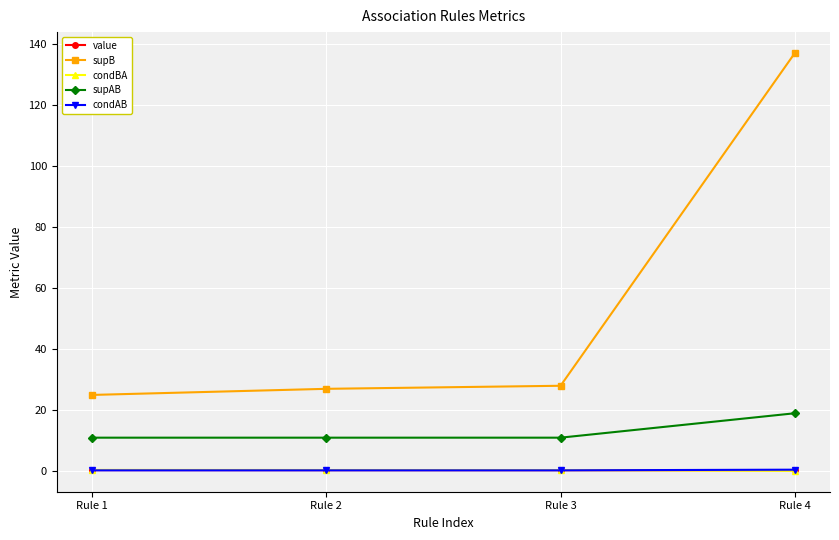

What are all the series names shown in the legend?

value, supB, condBA, supAB, condAB